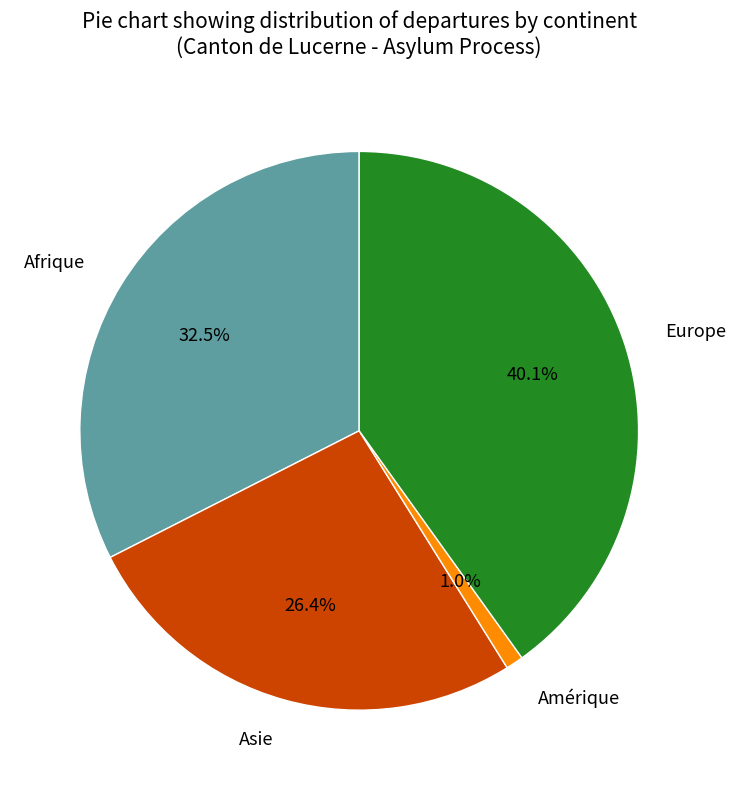

Does Europe represent more than half of the total?

No